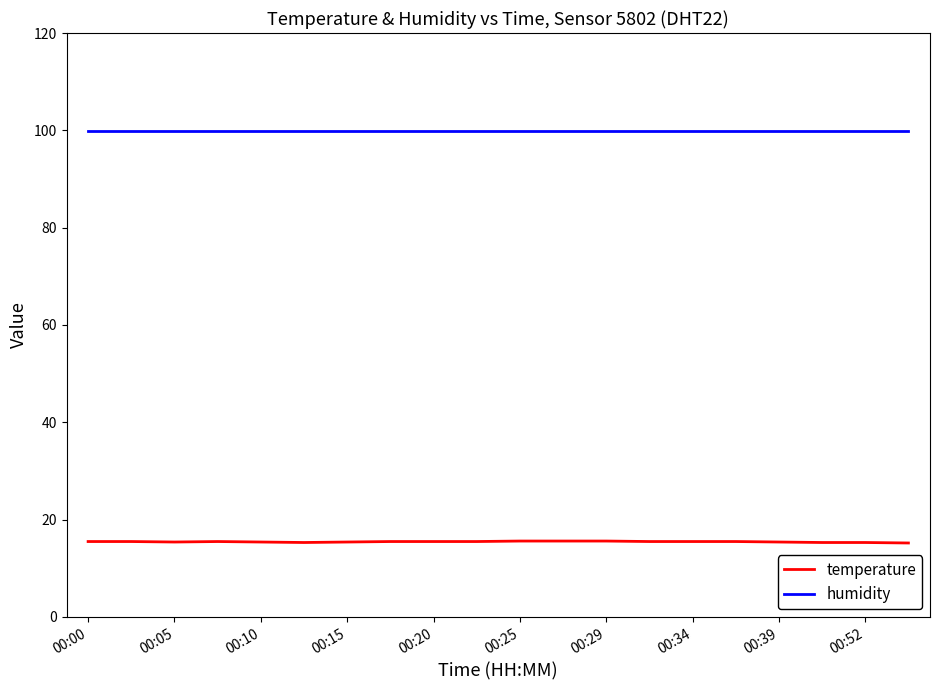

Rank the series by their maximum value, from highest to lowest.

humidity, temperature